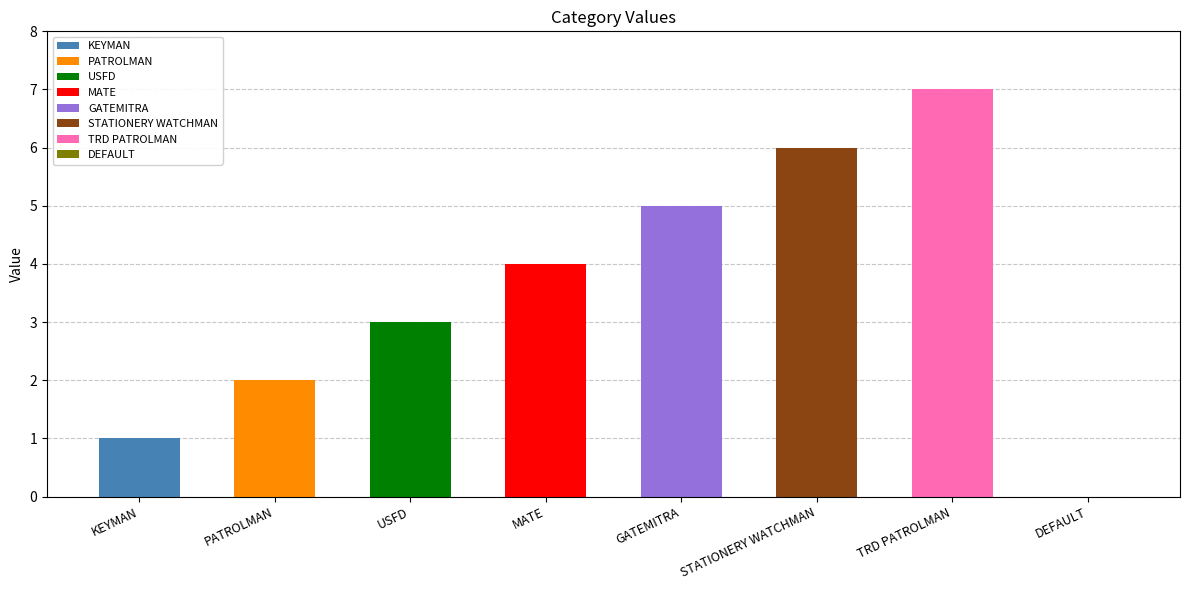

Rank the categories by value from lowest to highest.

DEFAULT, KEYMAN, PATROLMAN, USFD, MATE, GATEMITRA, STATIONERY WATCHMAN, TRD PATROLMAN